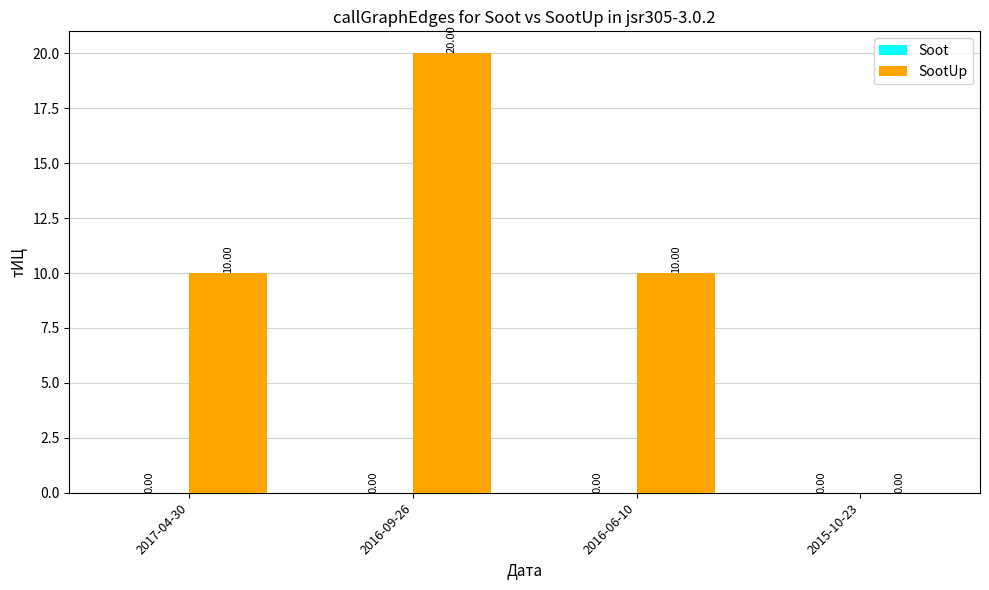

What is the sum of the values at 2017-04-30 and 2016-09-26?

30